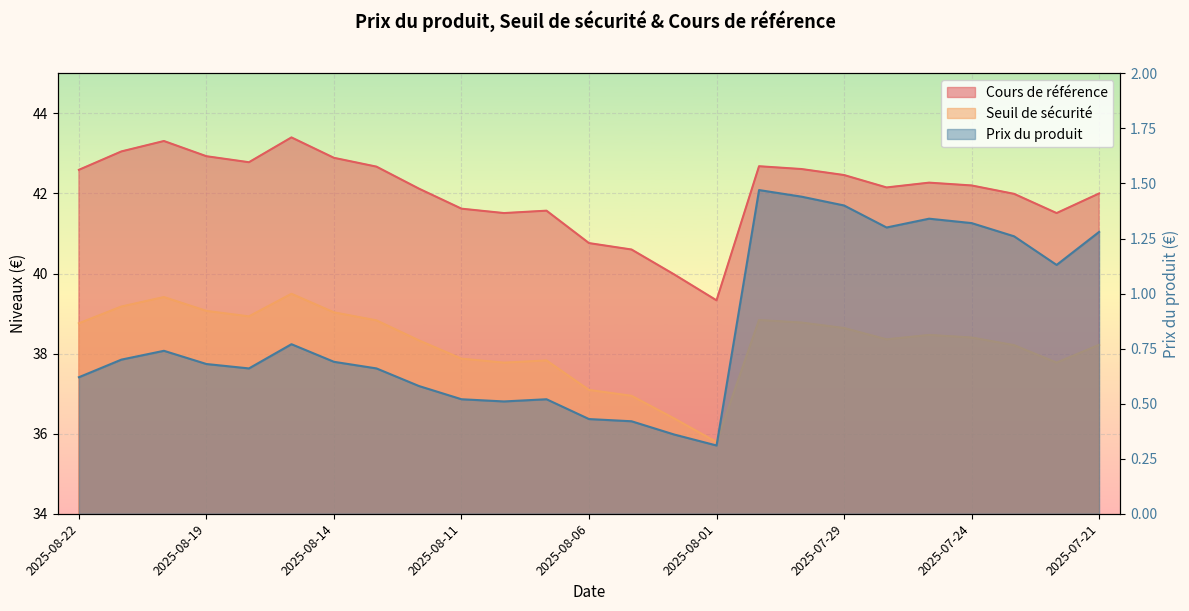

Reading right to left, transcribe all the data shown in this chart.

Seuil de sécurité: 2025-07-21=38.2	2025-07-22=37.8	2025-07-23=38.2	2025-07-24=38.4	2025-07-25=38.5	2025-07-28=38.4	2025-07-29=38.6	2025-07-30=38.8	2025-07-31=38.8	2025-08-01=35.8	2025-08-04=36.4	2025-08-05=36.9	2025-08-06=37.1	2025-08-07=37.8	2025-08-08=37.8	2025-08-11=37.9	2025-08-12=38.3	2025-08-13=38.8	2025-08-14=39.0	2025-08-15=39.5	2025-08-18=38.9	2025-08-19=39.1	2025-08-20=39.4	2025-08-21=39.2	2025-08-22=38.8
Cours de référence: 2025-07-21=42.0	2025-07-22=41.5	2025-07-23=42.0	2025-07-24=42.2	2025-07-25=42.3	2025-07-28=42.1	2025-07-29=42.5	2025-07-30=42.6	2025-07-31=42.7	2025-08-01=39.3	2025-08-04=40.0	2025-08-05=40.6	2025-08-06=40.8	2025-08-07=41.6	2025-08-08=41.5	2025-08-11=41.6	2025-08-12=42.1	2025-08-13=42.7	2025-08-14=42.9	2025-08-15=43.4	2025-08-18=42.8	2025-08-19=42.9	2025-08-20=43.3	2025-08-21=43.0	2025-08-22=42.6
Prix du produit: 2025-07-21=1.3	2025-07-22=1.1	2025-07-23=1.3	2025-07-24=1.3	2025-07-25=1.3	2025-07-28=1.3	2025-07-29=1.4	2025-07-30=1.4	2025-07-31=1.5	2025-08-01=0.3	2025-08-04=0.4	2025-08-05=0.4	2025-08-06=0.4	2025-08-07=0.5	2025-08-08=0.5	2025-08-11=0.5	2025-08-12=0.6	2025-08-13=0.7	2025-08-14=0.7	2025-08-15=0.8	2025-08-18=0.7	2025-08-19=0.7	2025-08-20=0.7	2025-08-21=0.7	2025-08-22=0.6